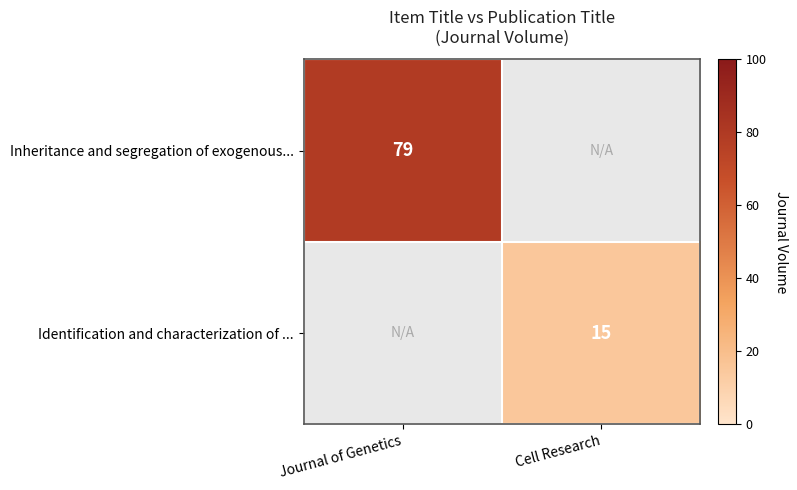

The Inheritance and segregation of exogenous... series shows 44 at Journal of Genetics. True or false?

False